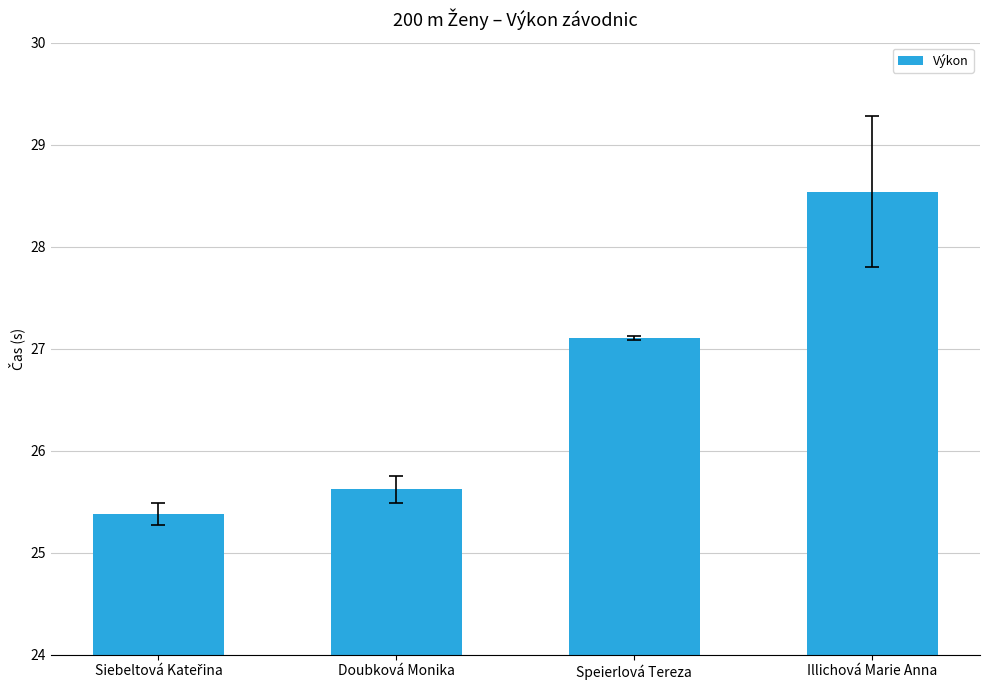

Reading left to right, what are all the values shown in this chart?

25.4	25.6	27.1	28.5